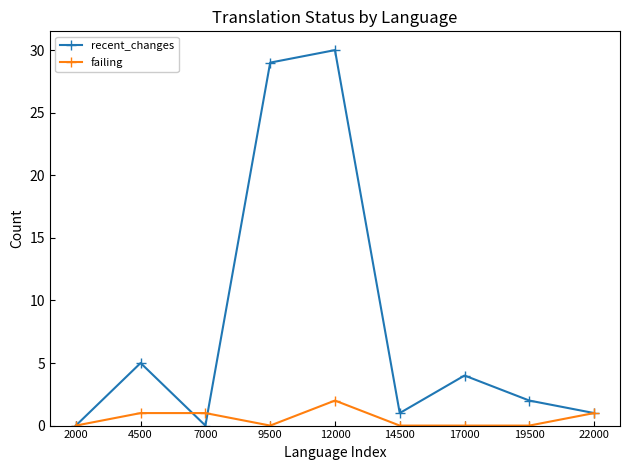

Reading right to left, list all the values displayed in this chart.

recent_changes: 1	2	4	1	30	29	0	5	0
failing: 1	0	0	0	2	0	1	1	0